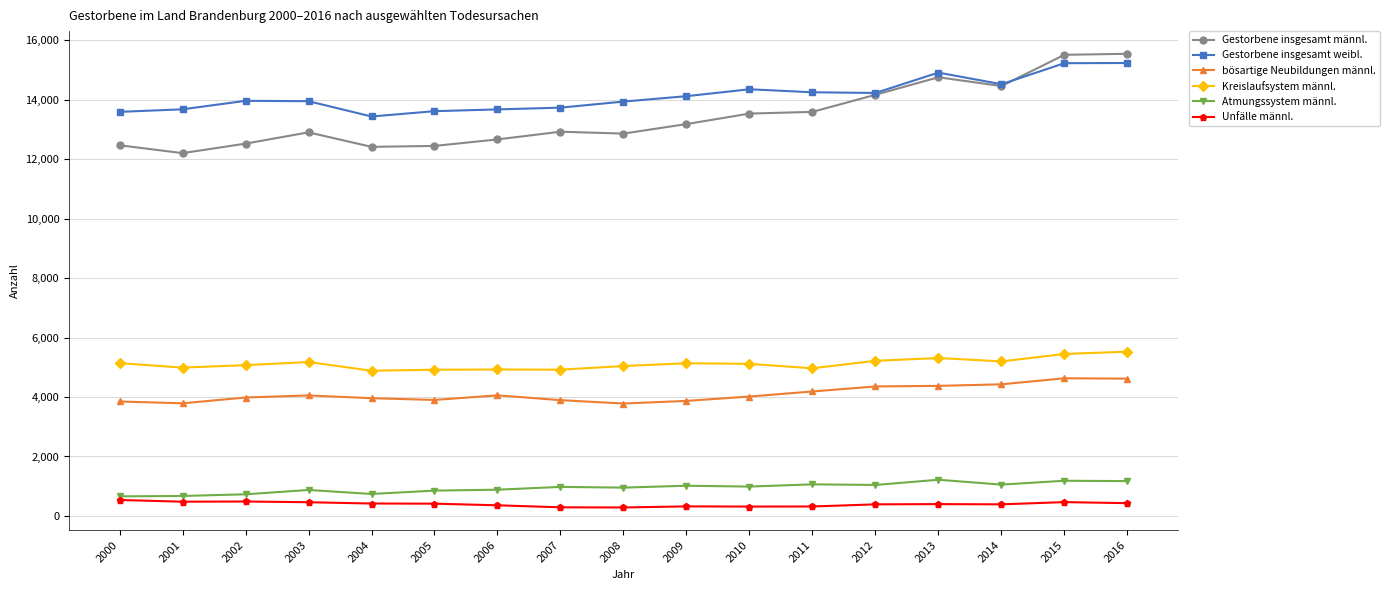

True or false: Unfälle männl. and Kreislaufsystem männl. cross at least once.

False